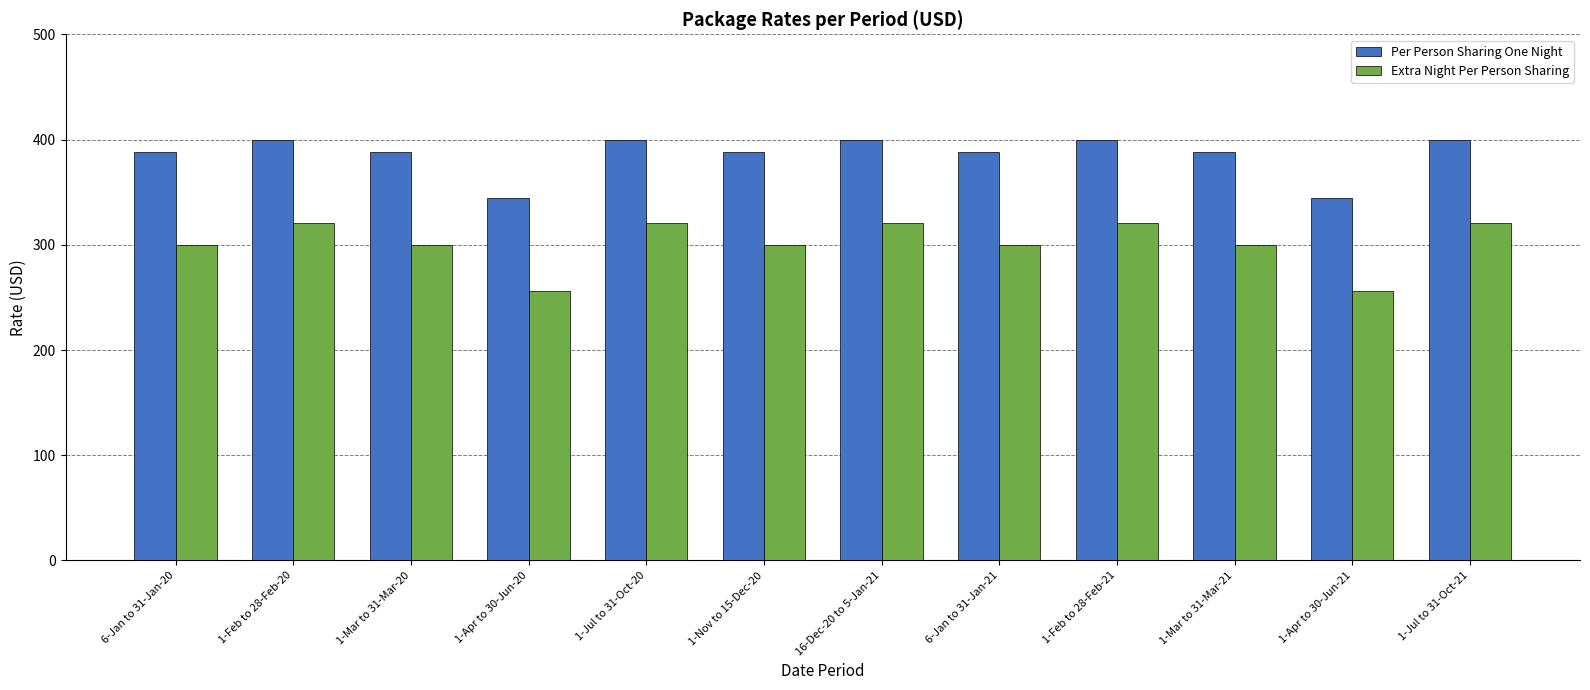

What is the label of the 6th bar from the right?

16-Dec-20 to 5-Jan-21